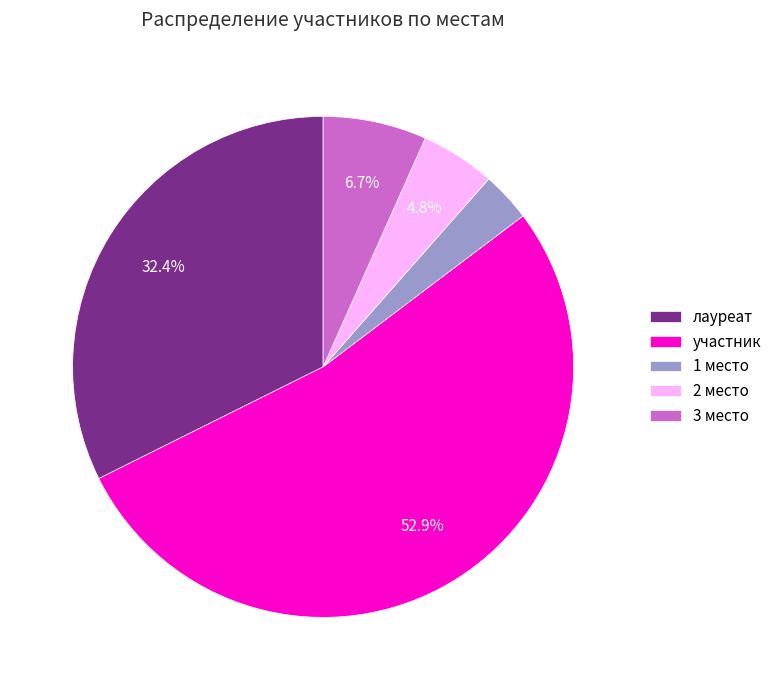

To the nearest percent, what is the difference between the 3 место and лауреат slice percentages?

26%